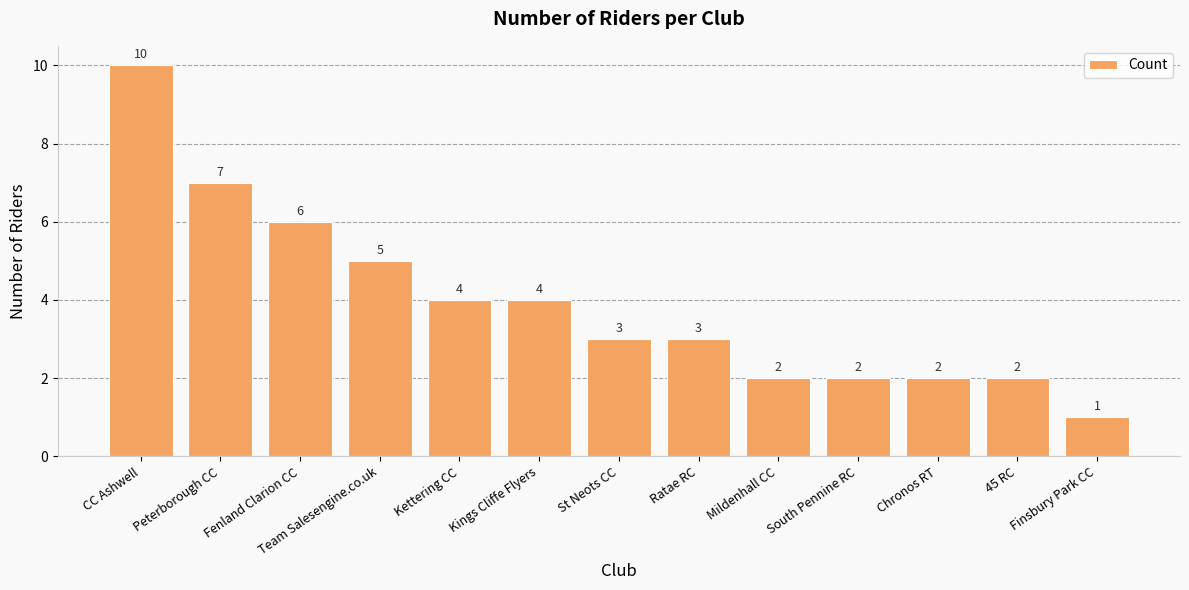

At which label does the data first exceed 3?

CC Ashwell